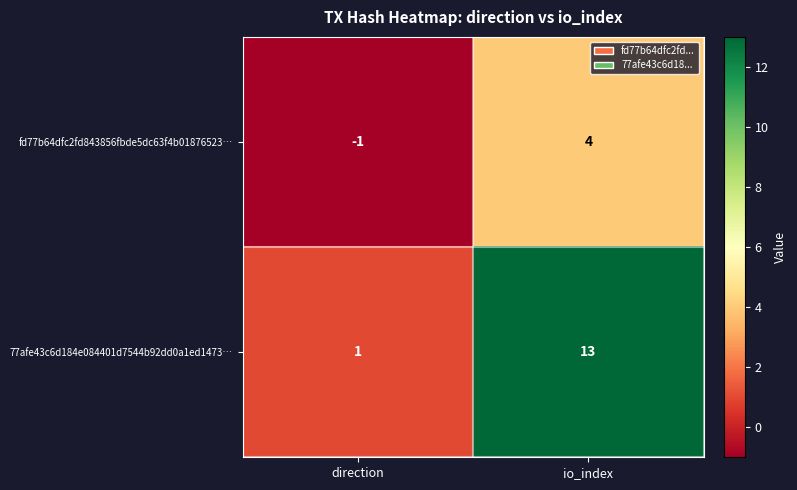

Is it true that fd77b64dfc2fd843856fbde5dc63f4b01876523… equals 4 at io_index?

True